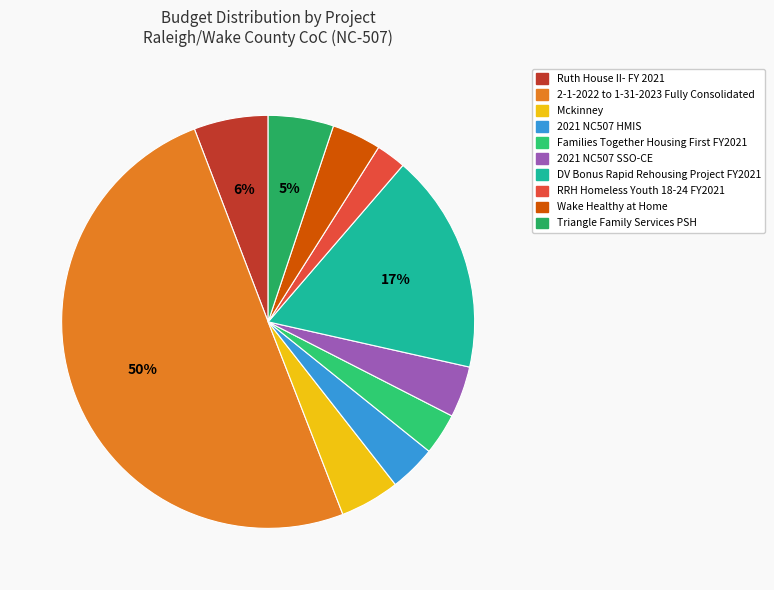

What is the ratio of the value at Mckinney to the value at Ruth House II- FY 2021?

0.8